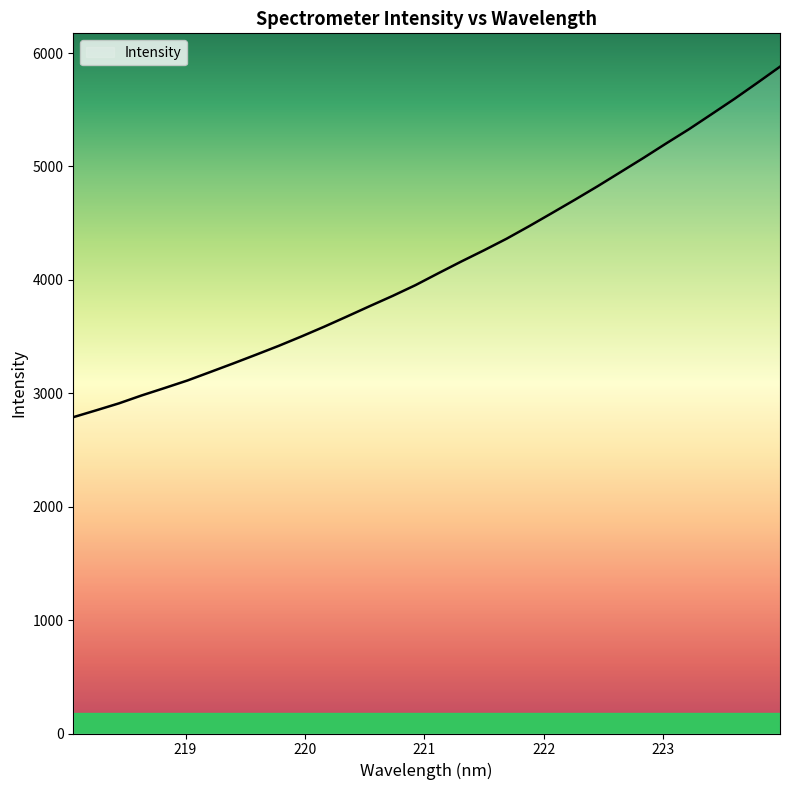

True or false: the data has more than 0 interior local peaks.

False